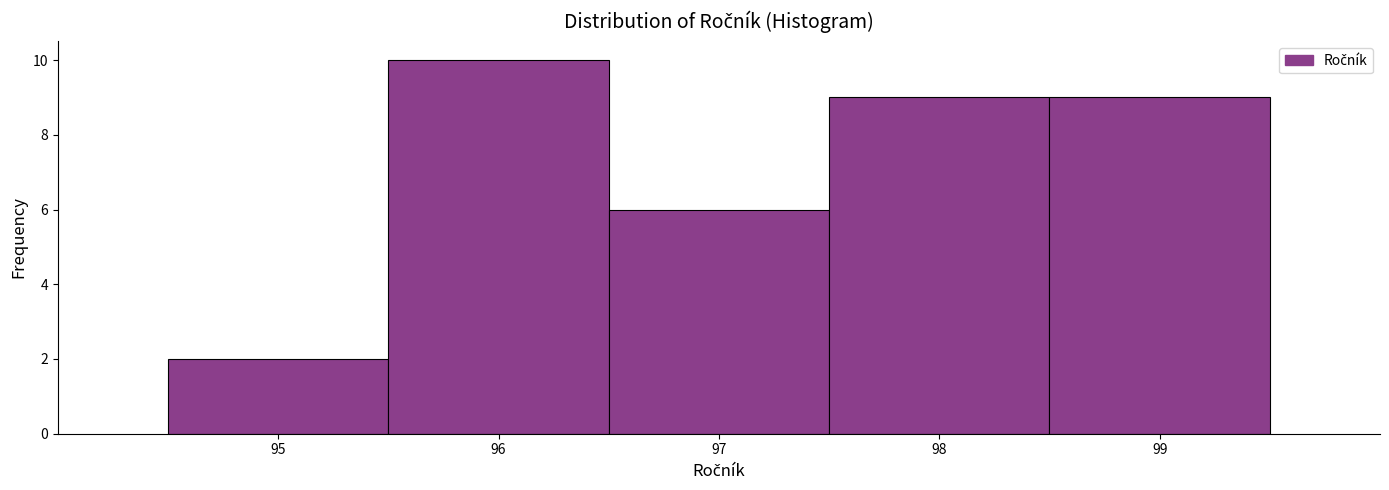

Reading left to right, list every bar in this chart as the range it spans on the x-axis followed by its height. The values are not printed on the chart, so give them approximately, as read against the axis.

94.5 to 95.5: 2
95.5 to 96.5: 10
96.5 to 97.5: 6
97.5 to 98.5: 9
98.5 to 99.5: 9